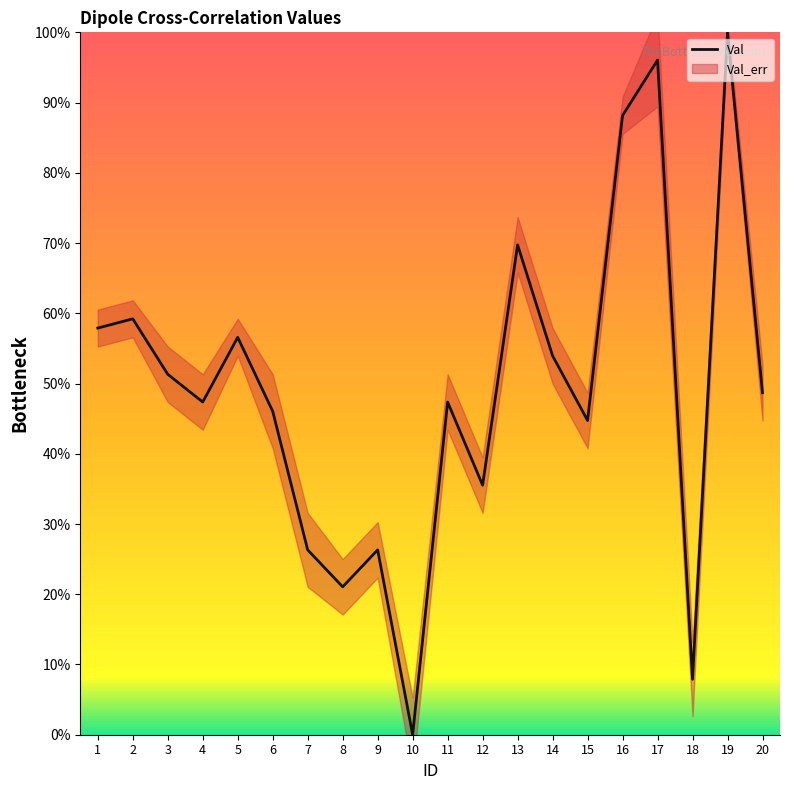

Reading right to left, list all the values displayed in this chart.

48.7	100.0	7.9	96.1	88.2	44.7	53.9	69.7	35.5	47.4	0.0	26.3	21.1	26.3	46.1	56.6	47.4	51.3	59.2	57.9